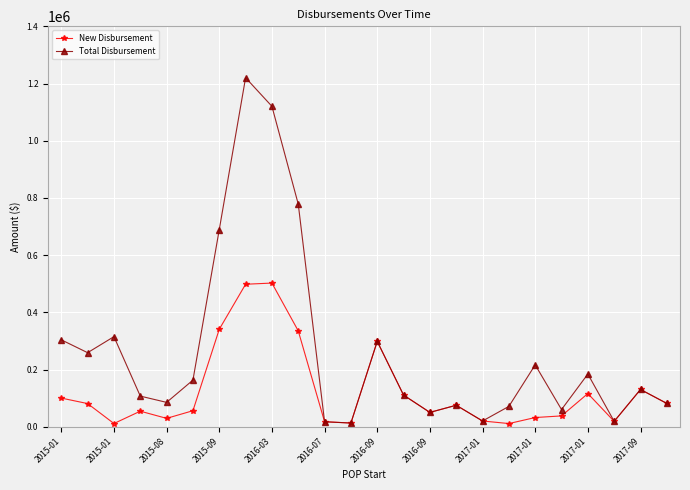

What is the maximum value shown in the chart?

1220259